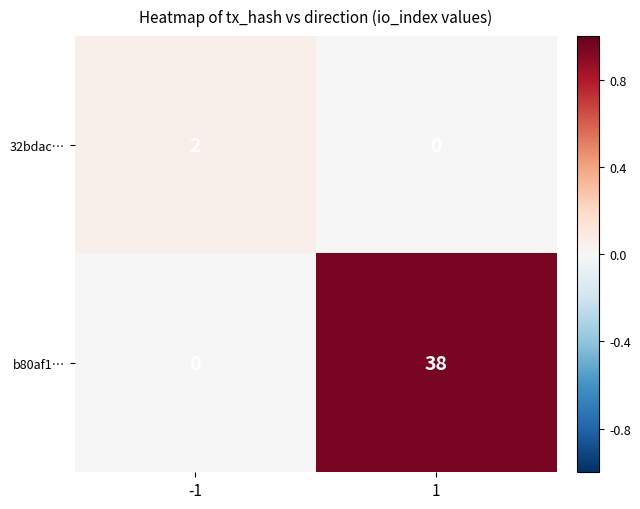

At which category is the sum across all series the highest?

1